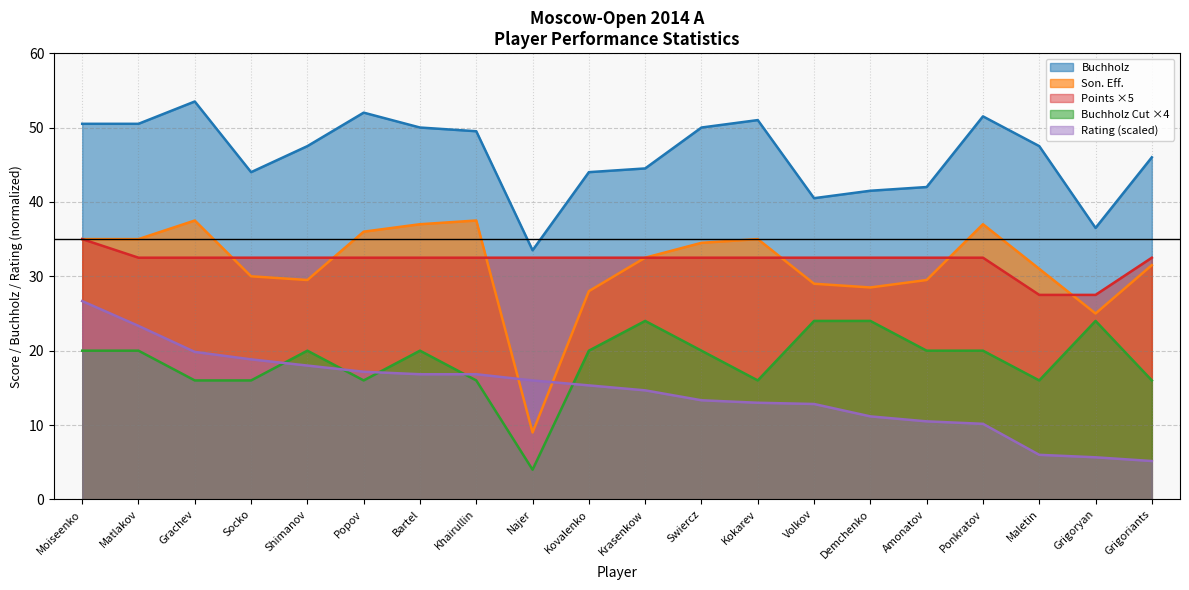

Does the chart have visible grid lines?

Yes